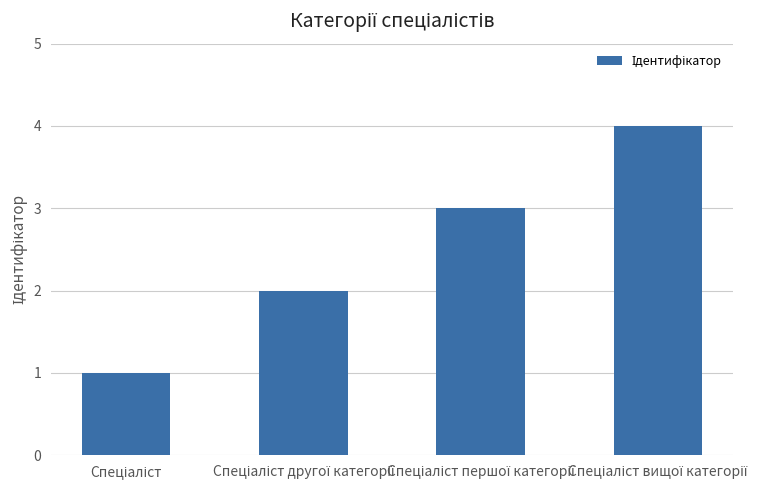

What is the maximum value shown in the chart?

4